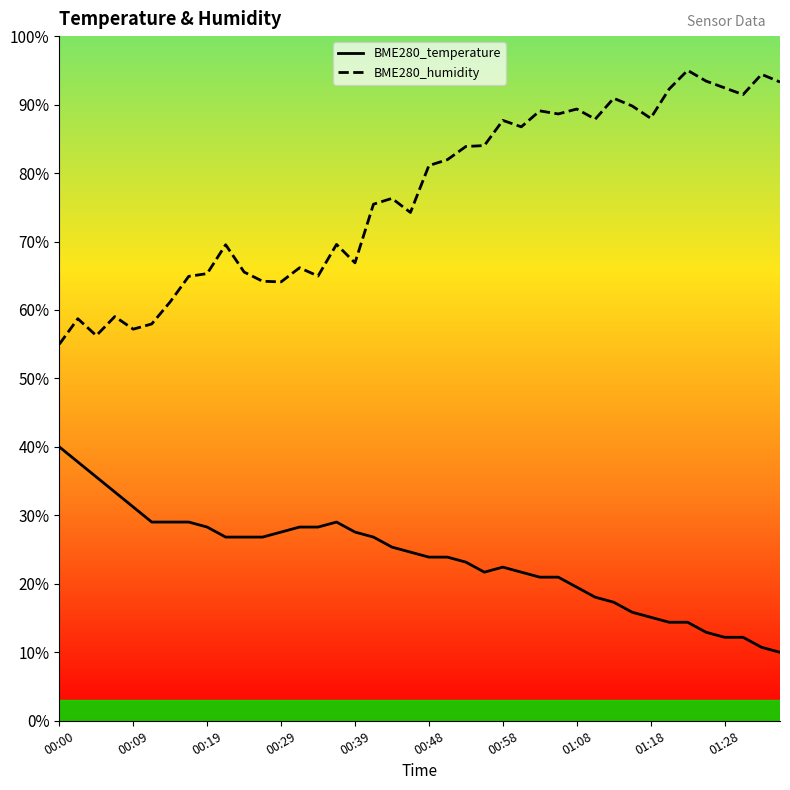

Reading right to left, what are all the values shown in this chart?

BME280_temperature: 10.0	10.7	12.2	12.2	12.9	14.4	14.4	15.1	15.9	17.3	18.0	19.5	21.0	21.0	21.7	22.4	21.7	23.2	23.9	23.9	24.6	25.4	26.8	27.6	29.0	28.3	28.3	27.6	26.8	26.8	26.8	28.3	29.0	29.0	29.0	31.2	33.4	35.6	37.8	40.0
BME280_humidity: 93.3	94.4	91.5	92.4	93.4	95.0	92.3	88.0	89.8	90.9	87.9	89.3	88.6	89.1	86.7	87.7	84.0	83.9	82.0	81.1	74.2	76.3	75.4	66.9	69.6	65.0	66.2	64.1	64.2	65.5	69.5	65.3	64.9	61.2	58.0	57.2	59.0	56.3	58.7	55.0